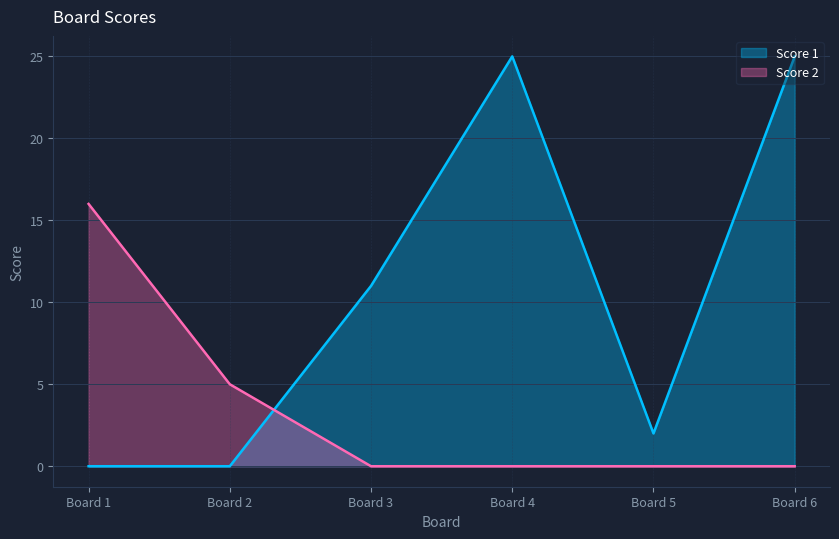

At which category does Score 1 reach its first local peak?

Board 4